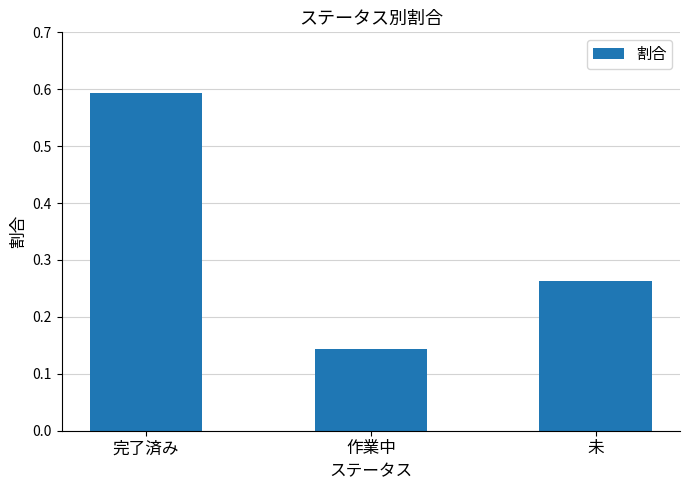

Is it true that the value at 作業中 is 0.2?

False